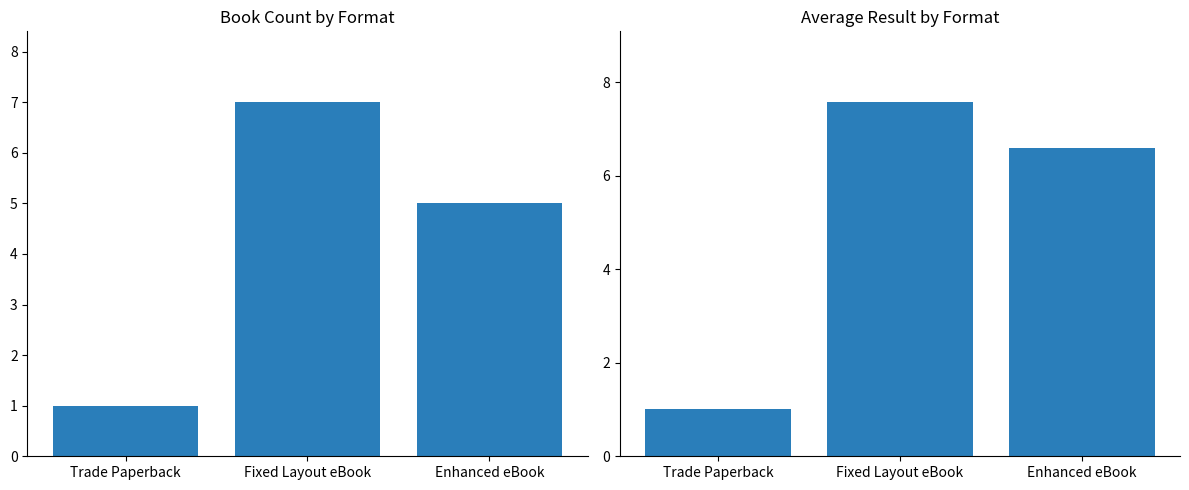

How many values in the Count series are below 5?

1